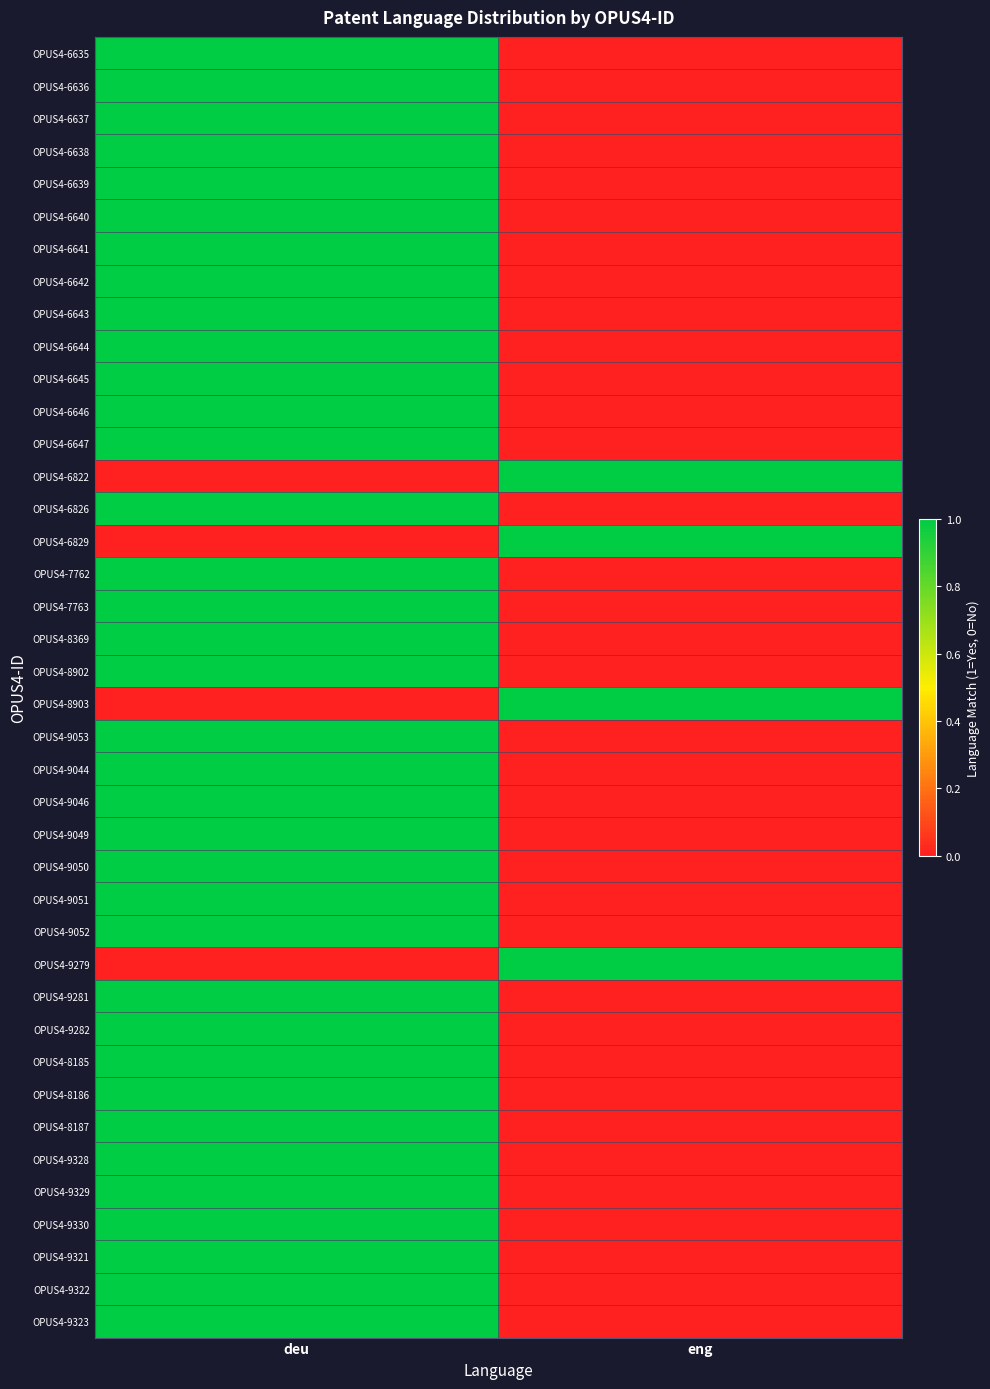

Reading right to left, transcribe all the data shown in this chart.

OPUS4-6635: eng=0	deu=1
OPUS4-6636: eng=0	deu=1
OPUS4-6637: eng=0	deu=1
OPUS4-6638: eng=0	deu=1
OPUS4-6639: eng=0	deu=1
OPUS4-6640: eng=0	deu=1
OPUS4-6641: eng=0	deu=1
OPUS4-6642: eng=0	deu=1
OPUS4-6643: eng=0	deu=1
OPUS4-6644: eng=0	deu=1
OPUS4-6645: eng=0	deu=1
OPUS4-6646: eng=0	deu=1
OPUS4-6647: eng=0	deu=1
OPUS4-6822: eng=1	deu=0
OPUS4-6826: eng=0	deu=1
OPUS4-6829: eng=1	deu=0
OPUS4-7762: eng=0	deu=1
OPUS4-7763: eng=0	deu=1
OPUS4-8369: eng=0	deu=1
OPUS4-8902: eng=0	deu=1
OPUS4-8903: eng=1	deu=0
OPUS4-9053: eng=0	deu=1
OPUS4-9044: eng=0	deu=1
OPUS4-9046: eng=0	deu=1
OPUS4-9049: eng=0	deu=1
OPUS4-9050: eng=0	deu=1
OPUS4-9051: eng=0	deu=1
OPUS4-9052: eng=0	deu=1
OPUS4-9279: eng=1	deu=0
OPUS4-9281: eng=0	deu=1
OPUS4-9282: eng=0	deu=1
OPUS4-8185: eng=0	deu=1
OPUS4-8186: eng=0	deu=1
OPUS4-8187: eng=0	deu=1
OPUS4-9328: eng=0	deu=1
OPUS4-9329: eng=0	deu=1
OPUS4-9330: eng=0	deu=1
OPUS4-9321: eng=0	deu=1
OPUS4-9322: eng=0	deu=1
OPUS4-9323: eng=0	deu=1